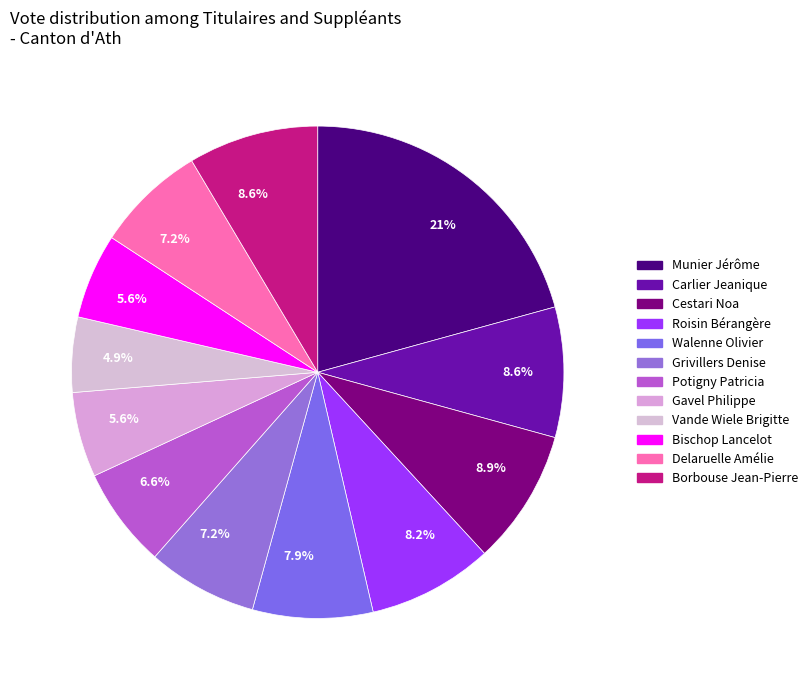

How many segments does this pie chart have?

12